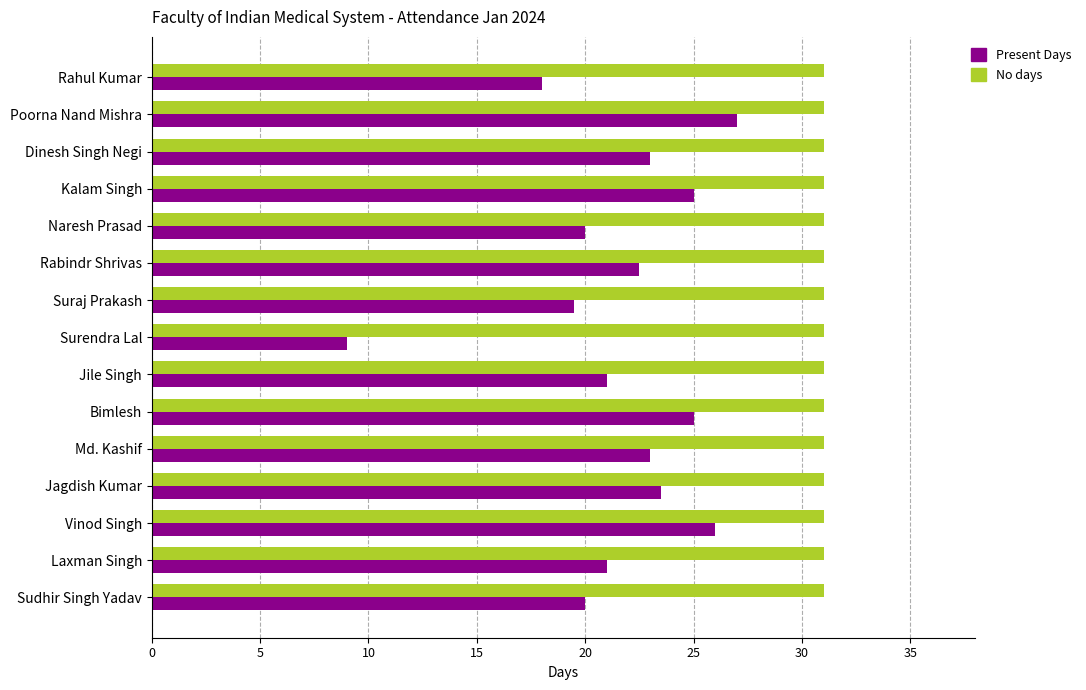

What is the lowest value of the Present Days series?

9.0